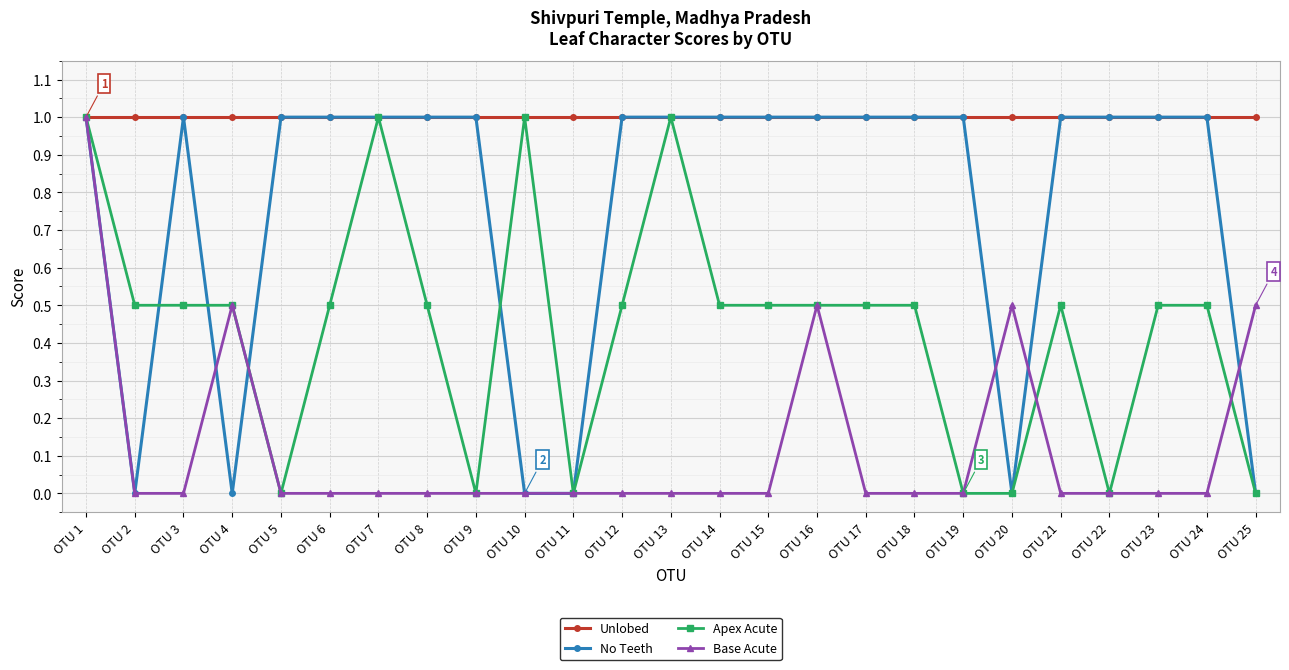

The Base Acute series shows 0.0 at OTU 18. True or false?

True